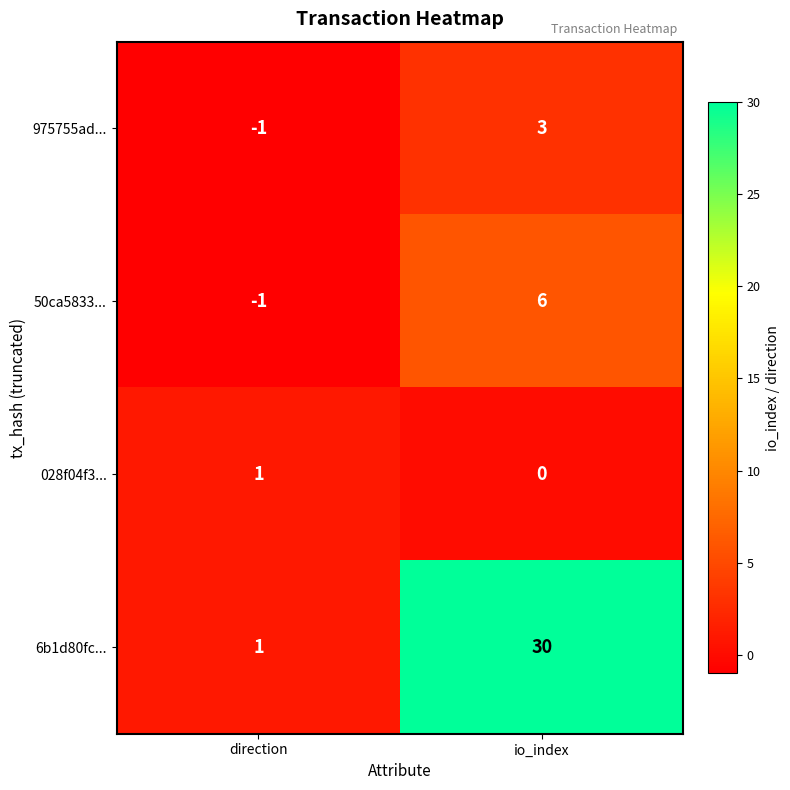

What is the spread (max minus min) of values at io_index?

30